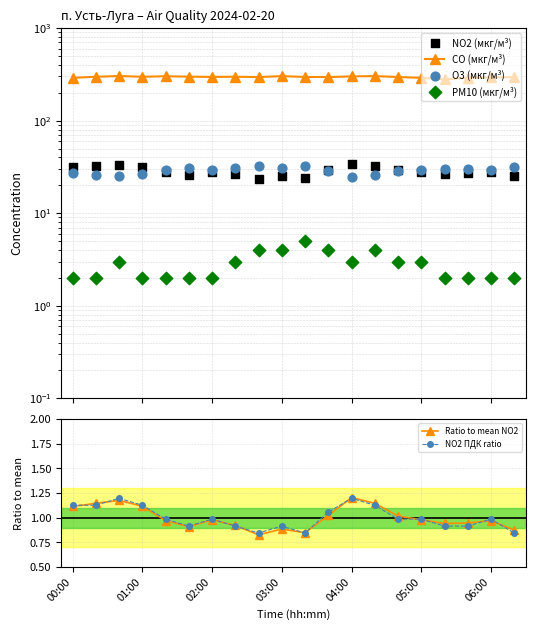

What are all the series names shown in the legend?

CO (мкг/м³), NO2 (мкг/м³), O3 (мкг/м³), PM10 (мкг/м³), Ratio to mean NO2, NO2 ПДК ratio